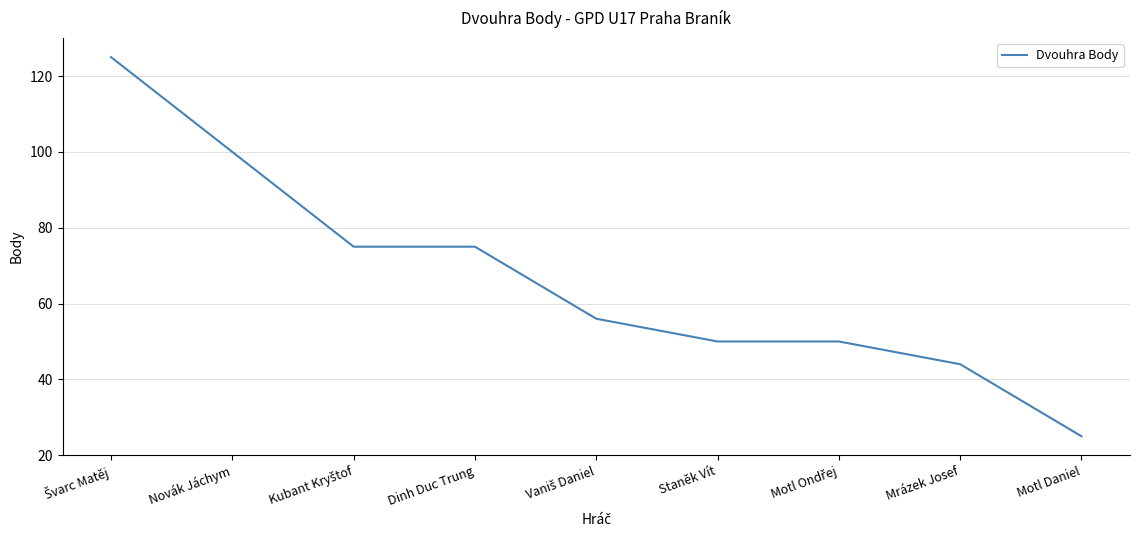

How many values are below 56?

4